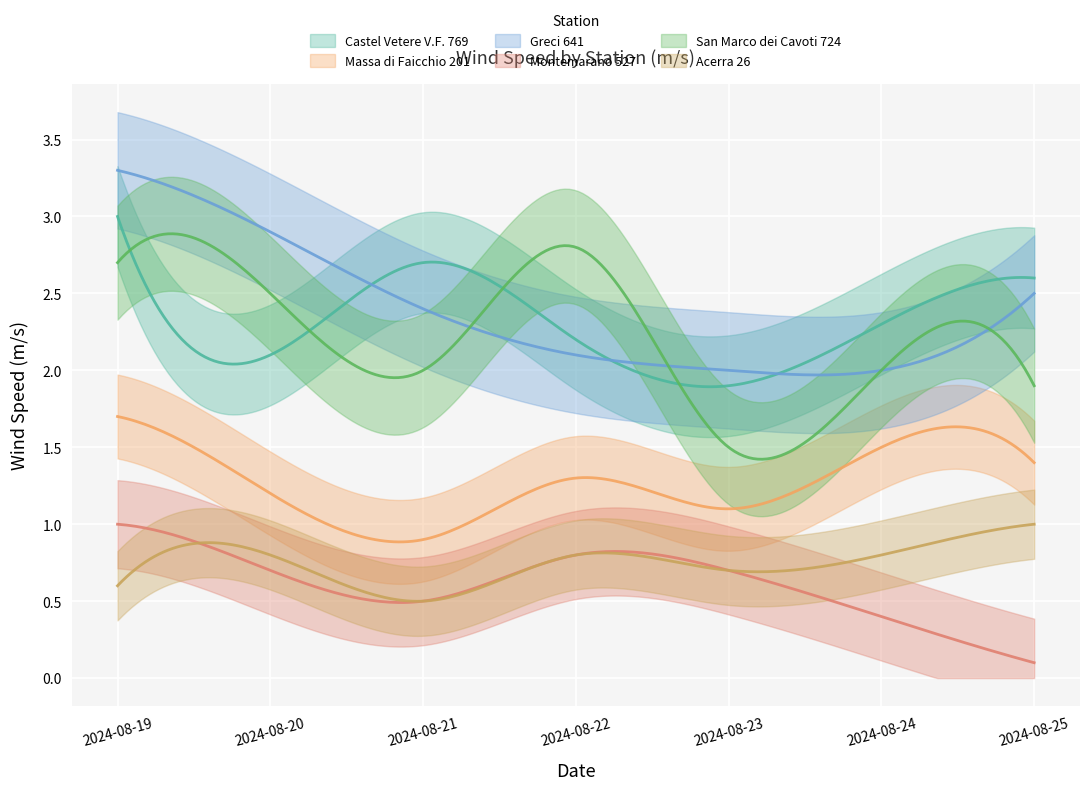

What is the difference between the maximum and minimum values in the San Marco dei Cavoti 724 series?

1.3